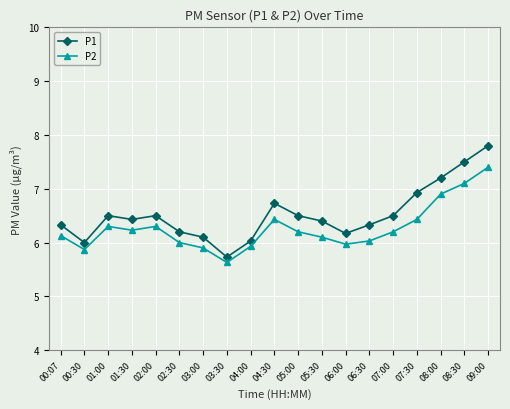

True or false: P1 and P2 intersect in this chart.

False